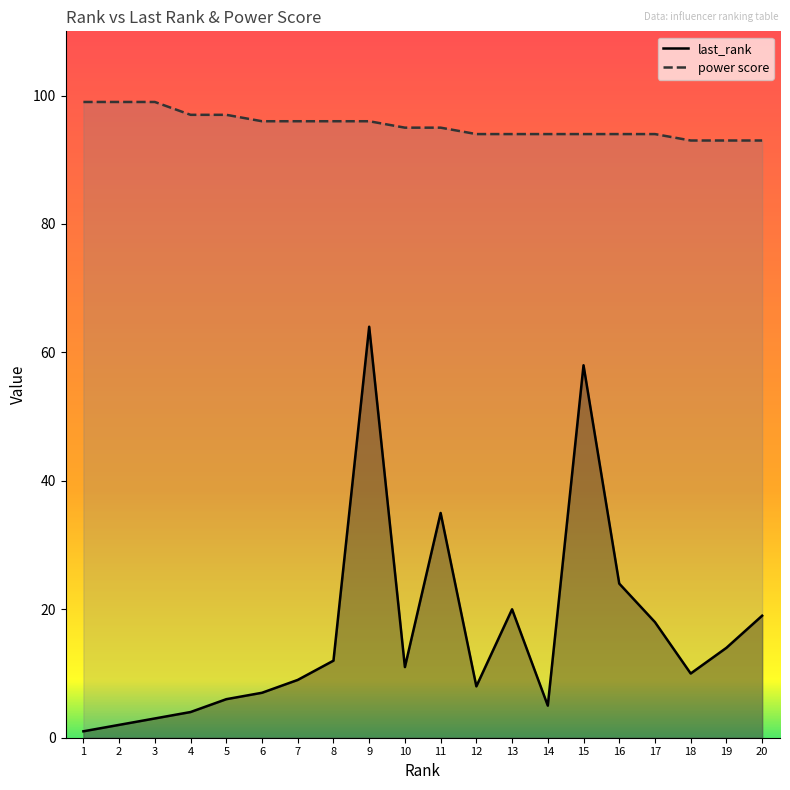

At which label does last_rank first exceed 11?

8